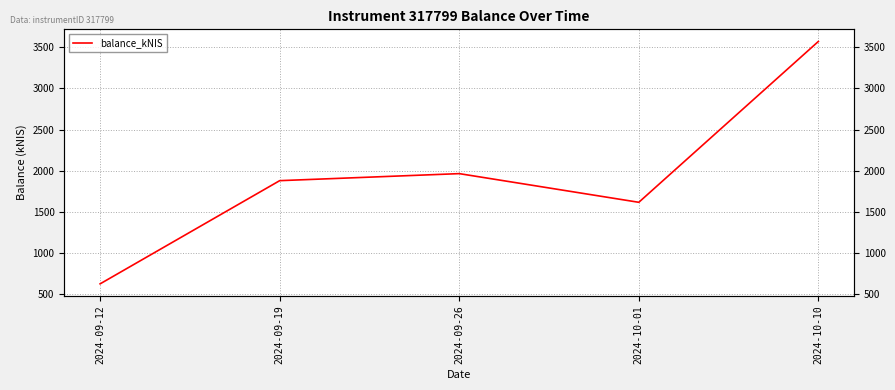

What is the difference between the maximum and minimum values?

2941.4